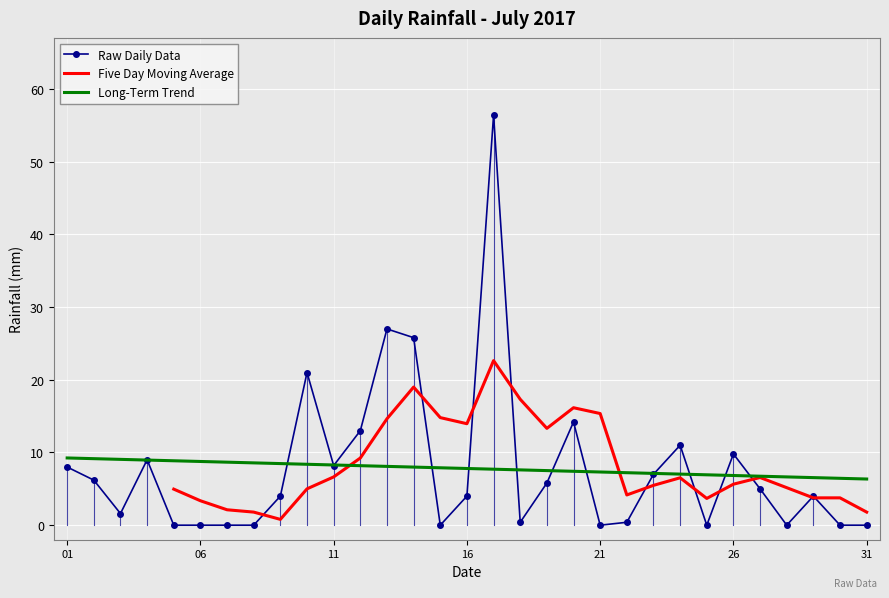

What is the value of the 2nd point from the left?

6.2